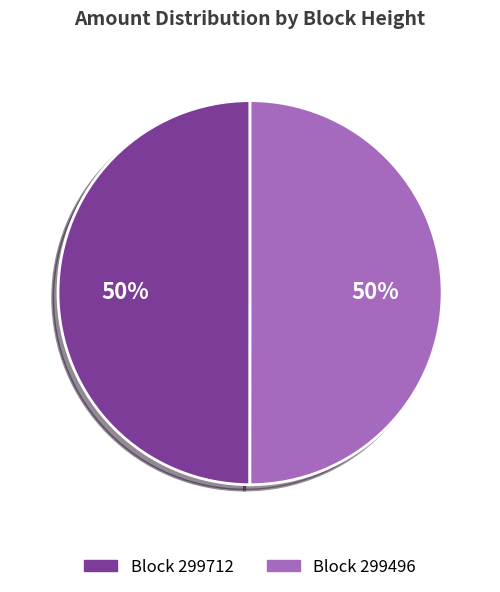

Count the number of slices in the pie.

2